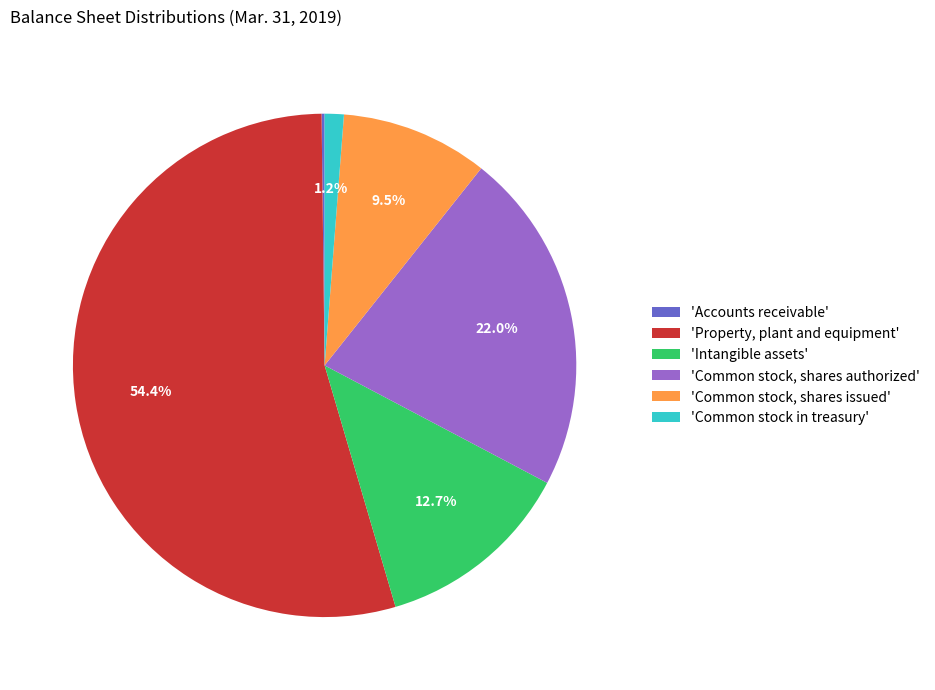

Which has a higher value, 'Common stock, shares authorized' or 'Property, plant and equipment'?

'Property, plant and equipment'